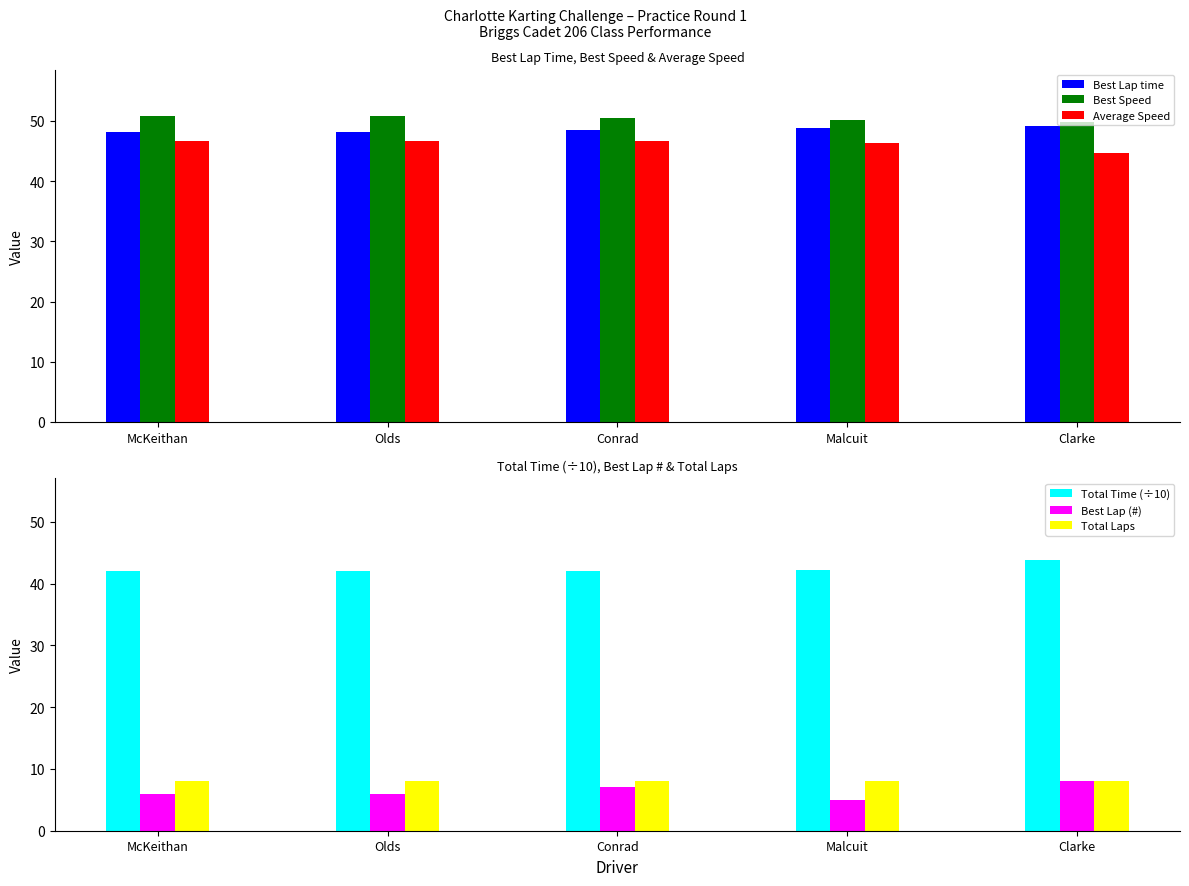

Is it true that Total Time (÷10) equals 42.3 at Malcuit?

True